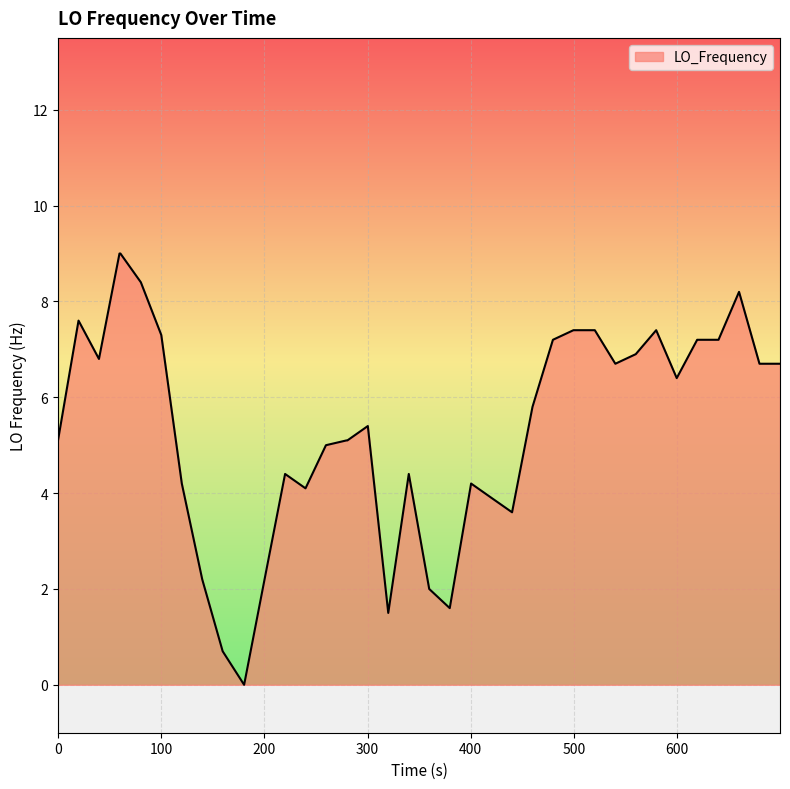

What is the greatest value displayed?

9.0